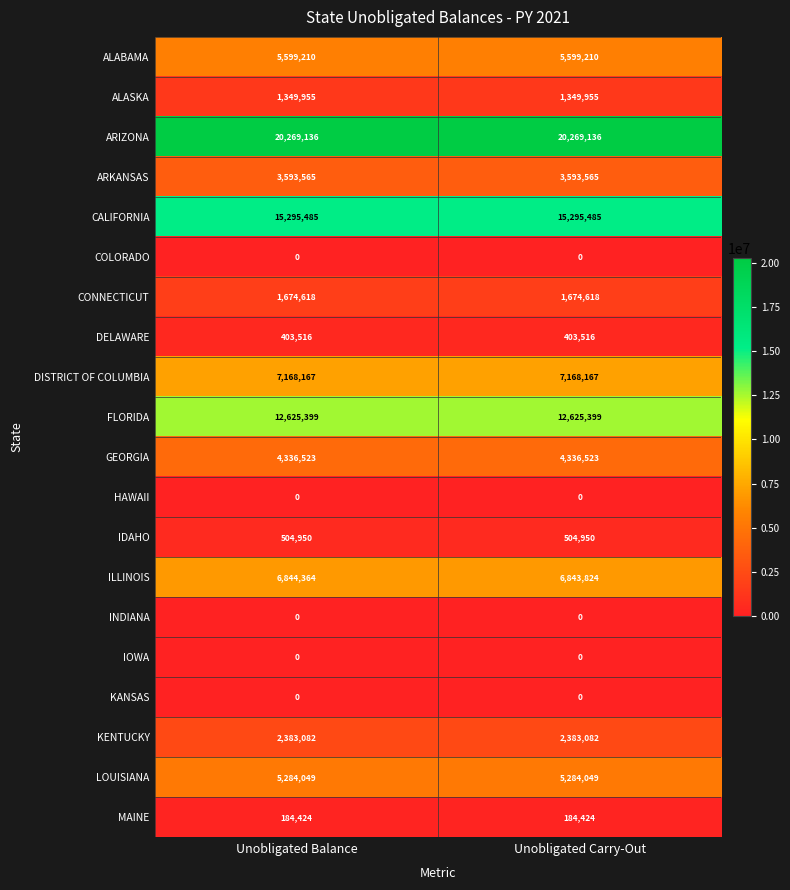

Is it true that ALABAMA equals 2936277 at Unobligated Carry-Out?

False